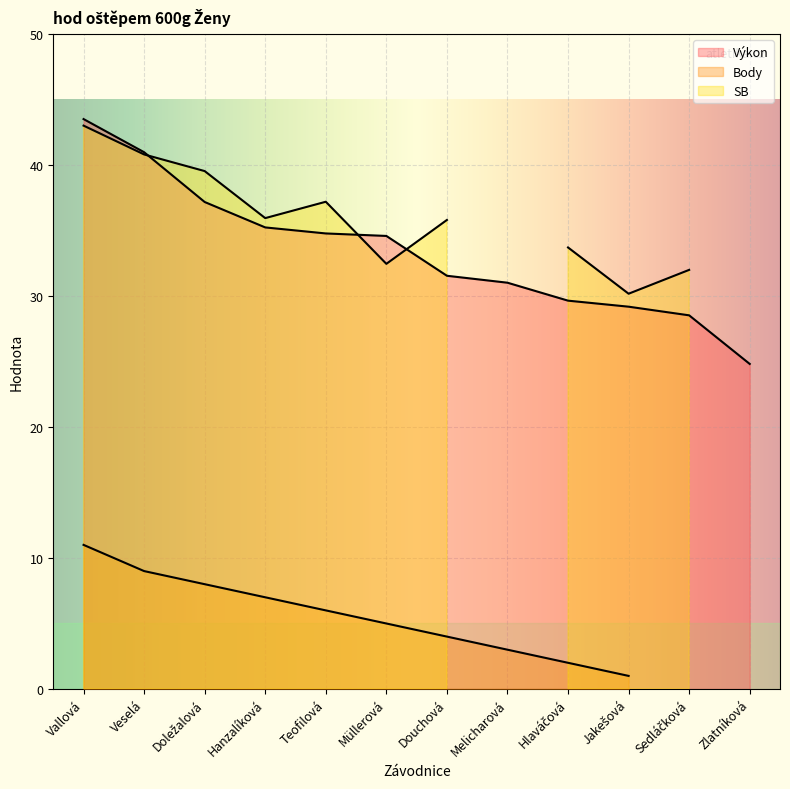

What is the label of the 11th point from the right?

Veselá